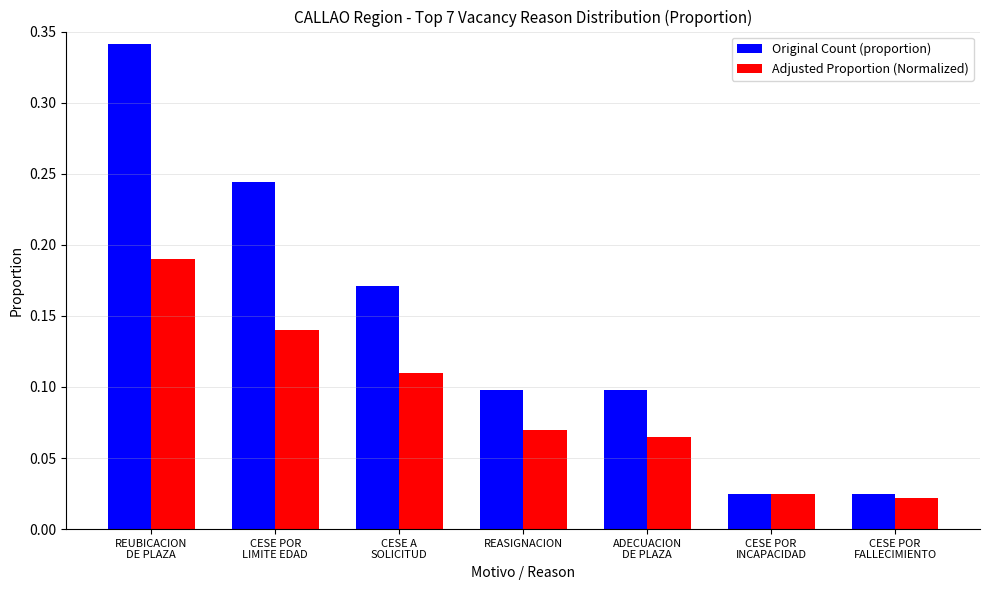

Rank the series by their average value, from highest to lowest.

Original Count (proportion), Adjusted Proportion (Normalized)